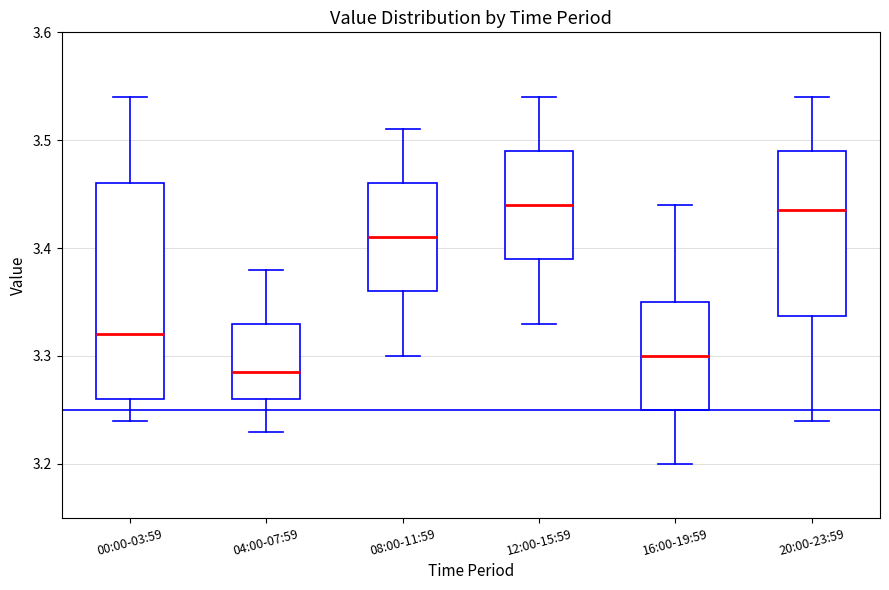

Reading left to right, read every box against the y-axis: the position of its median line, the range the box covers, and the ends of its whiskers. The values are not printed on the chart, so give them approximately, as read against the axis.

00:00-03:59: median 3.32, box 3.26 to 3.46, whiskers 3.24 to 3.54
04:00-07:59: median 3.29, box 3.26 to 3.33, whiskers 3.23 to 3.38
08:00-11:59: median 3.41, box 3.36 to 3.46, whiskers 3.30 to 3.51
12:00-15:59: median 3.44, box 3.39 to 3.49, whiskers 3.33 to 3.54
16:00-19:59: median 3.30, box 3.25 to 3.35, whiskers 3.20 to 3.44
20:00-23:59: median 3.44, box 3.34 to 3.49, whiskers 3.24 to 3.54